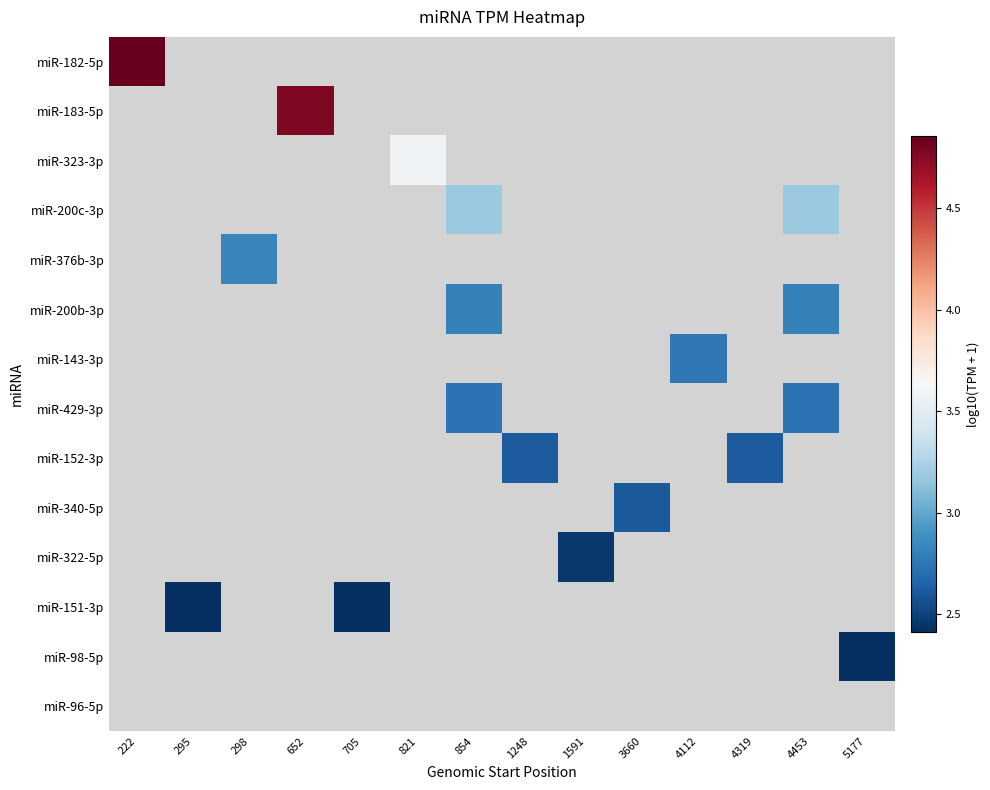

Count the number of data series in this chart.

14